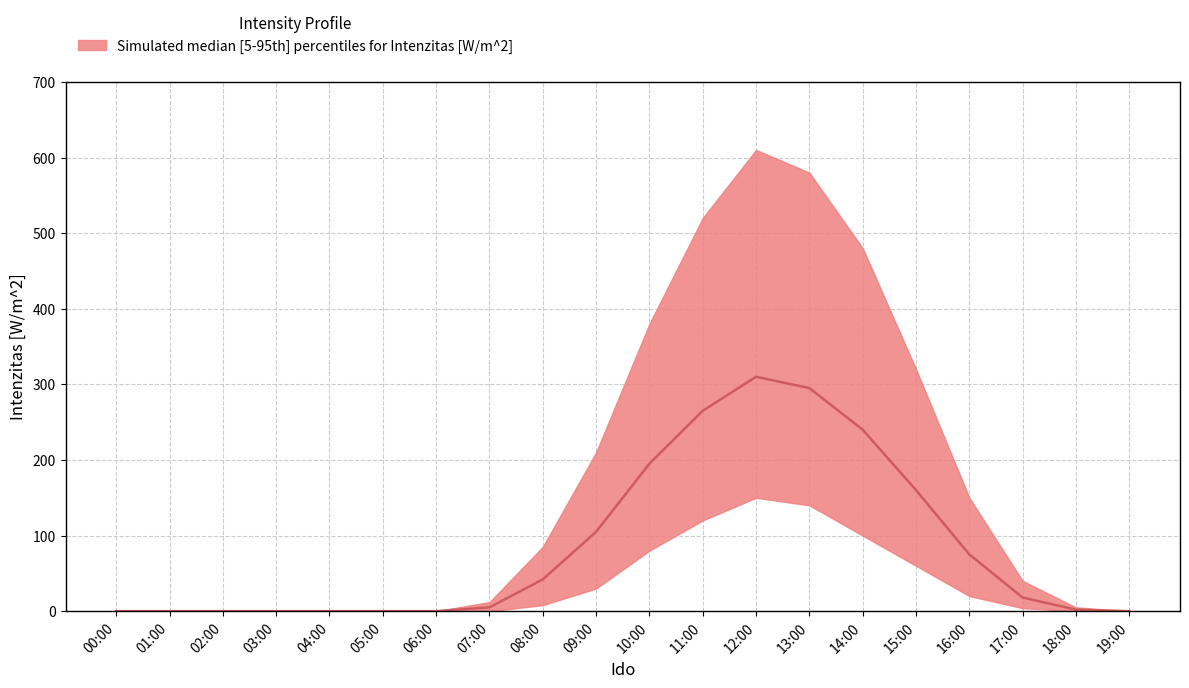

True or false: the data has more than 2 interior local peaks.

False